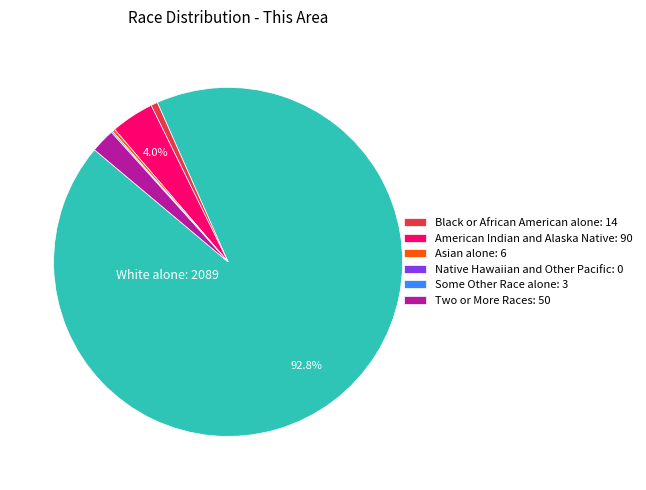

Is there any slice that represents more than half of the pie?

Yes